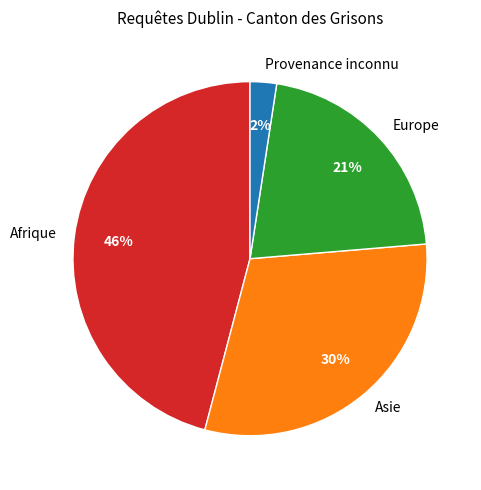

Is Provenance inconnu the majority of the pie?

No